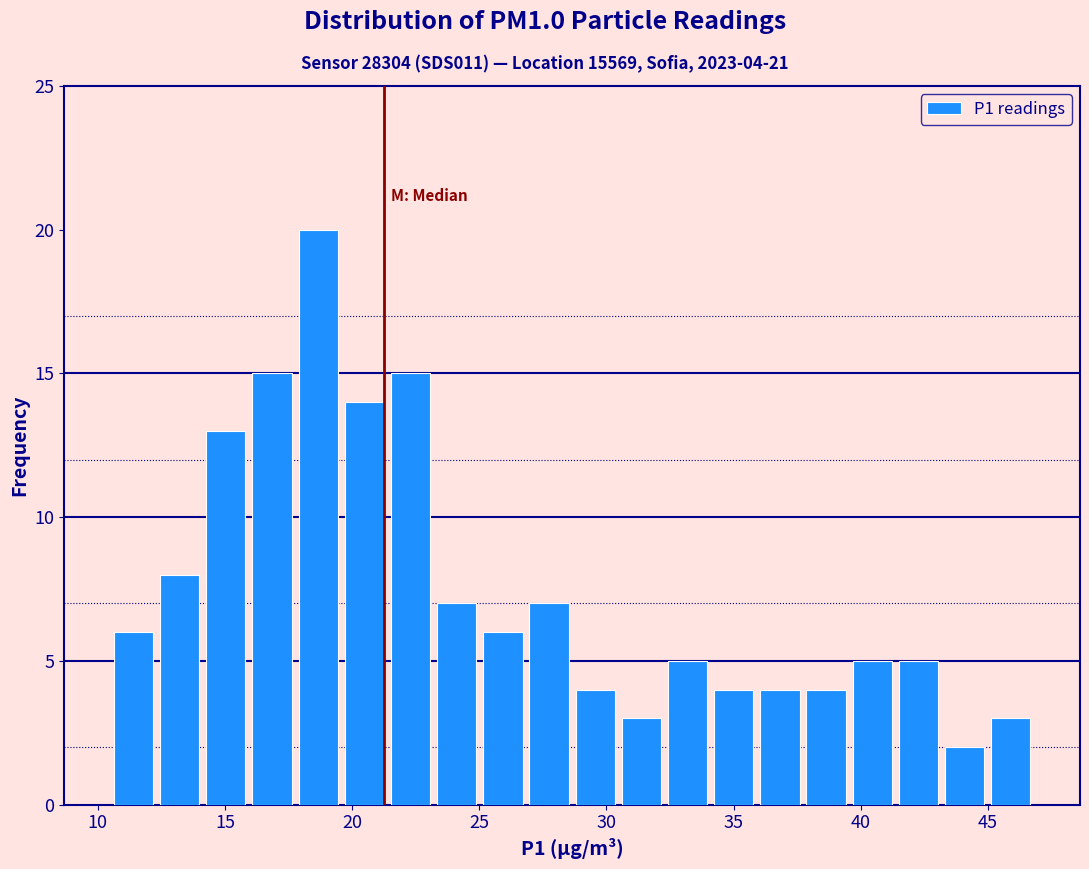

Read against the x-axis, roughly where is the centre of the tallest bar?

18.5